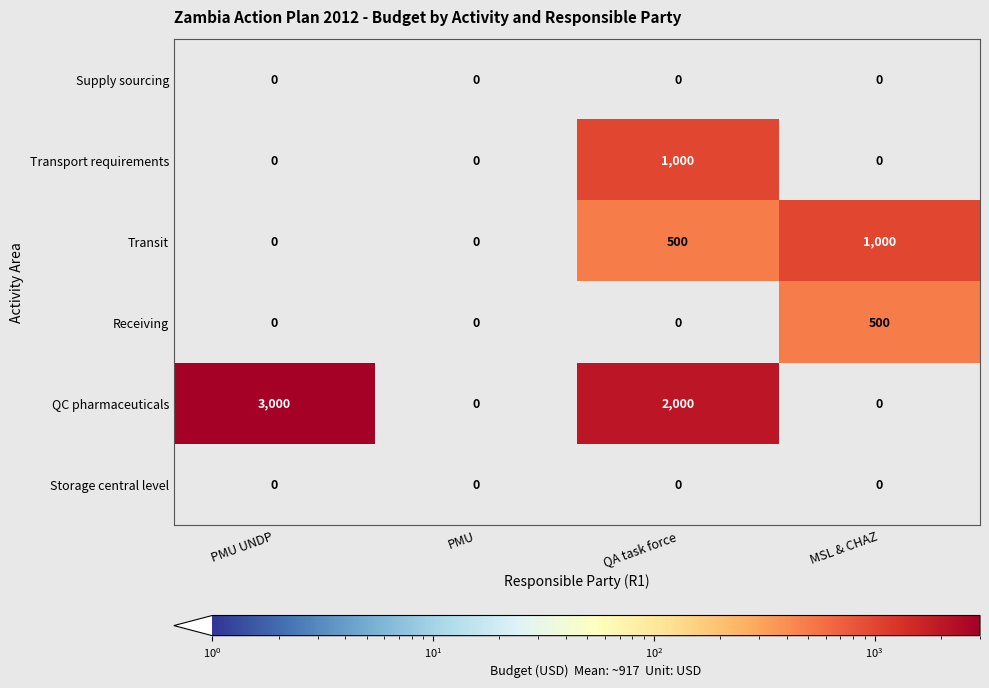

How many series are shown in this chart?

6